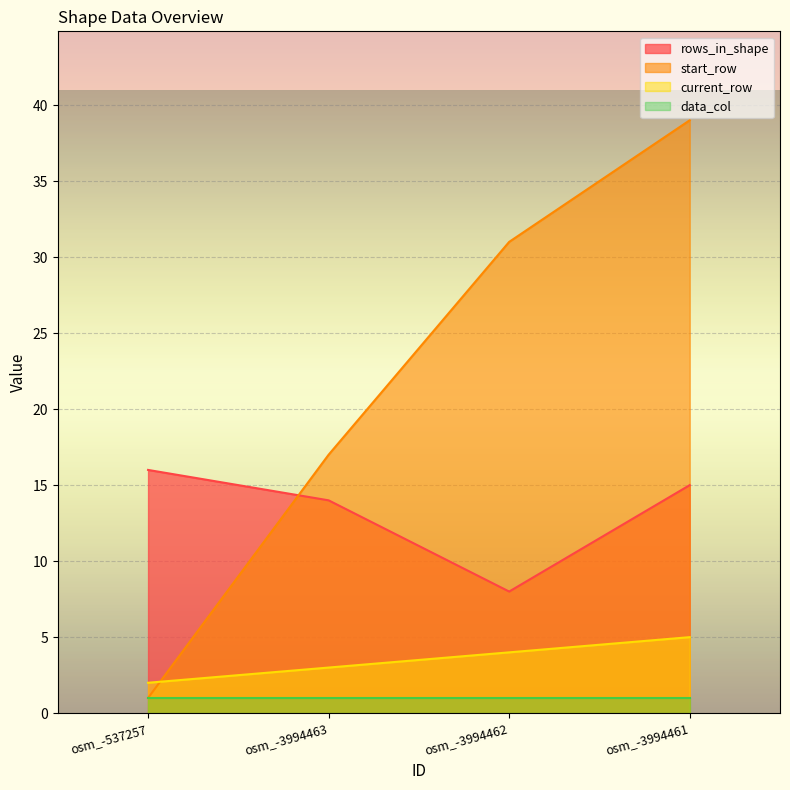

At which category is the sum across all series the highest?

osm_-3994461